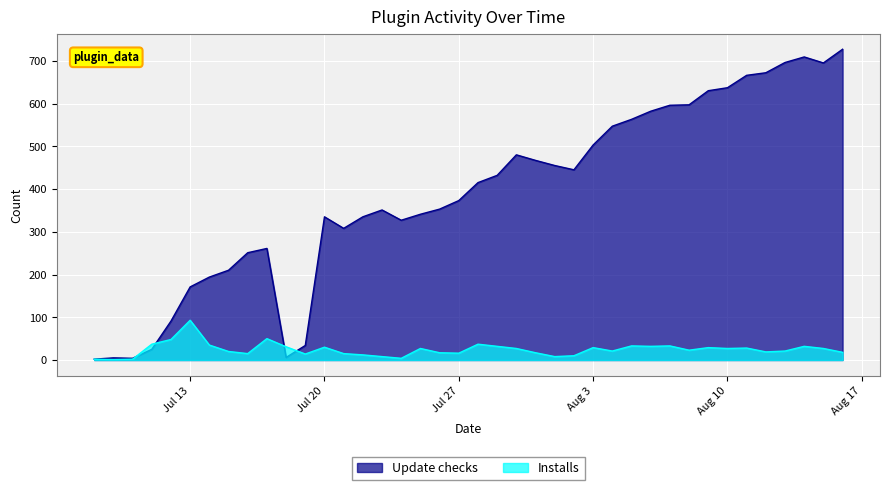

How many values in the Update checks series are below 415?

20